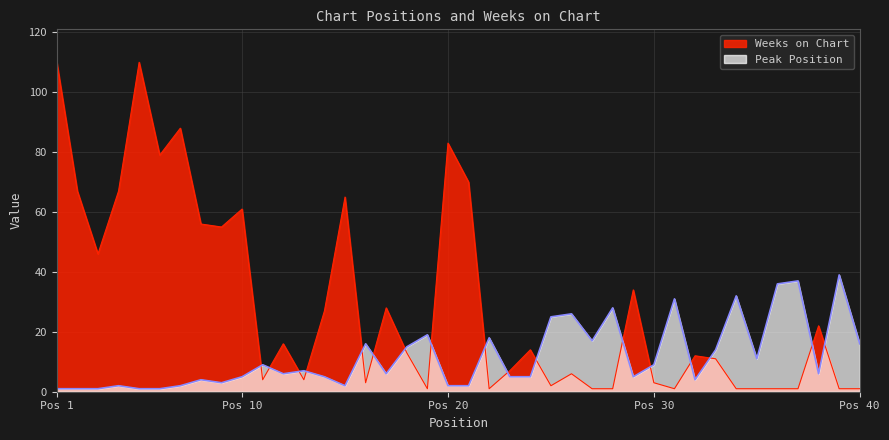

What are all the series names shown in the legend?

Weeks on Chart, Peak Position